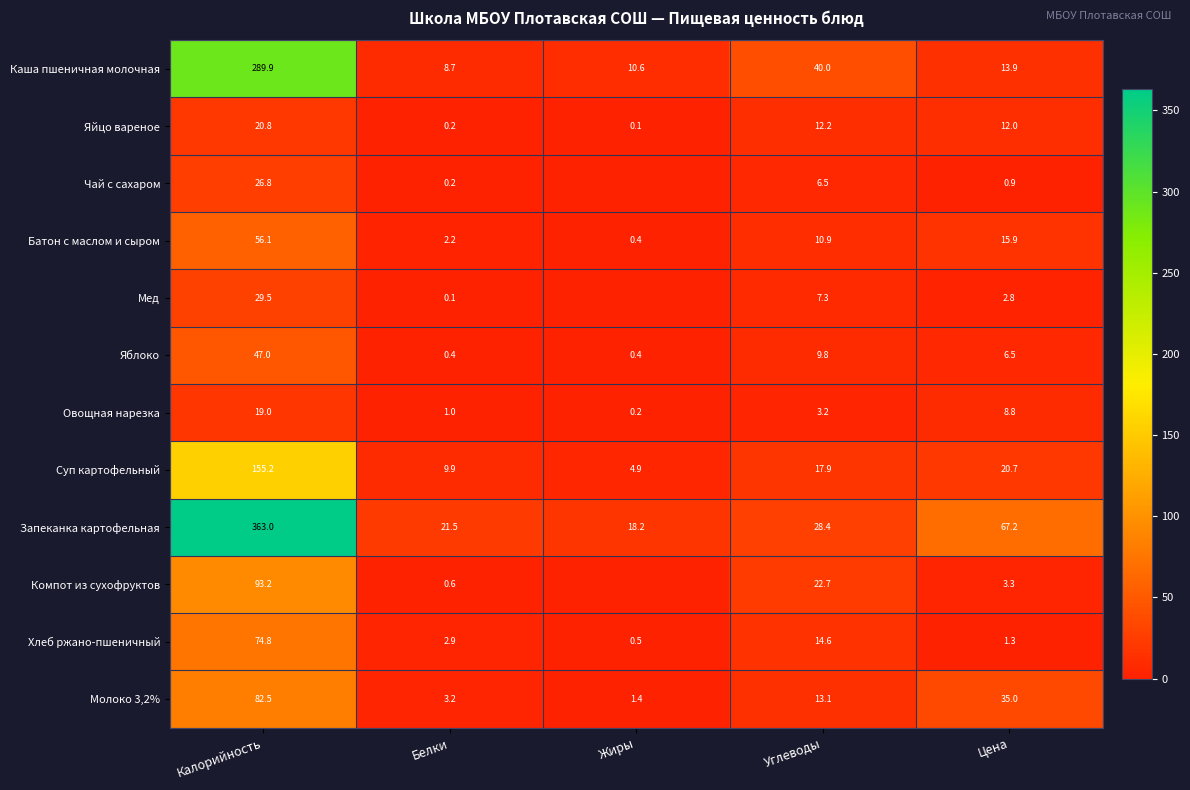

How many values in the Хлеб ржано-пшеничный series exceed 2?

3